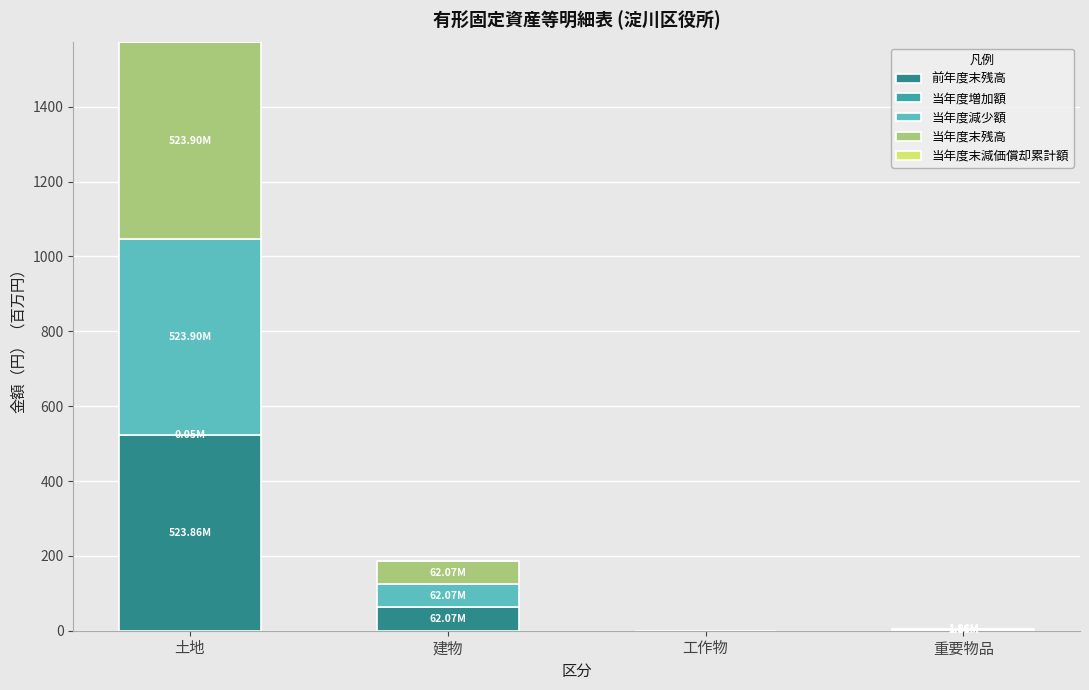

At which category is the sum across all series the highest?

土地